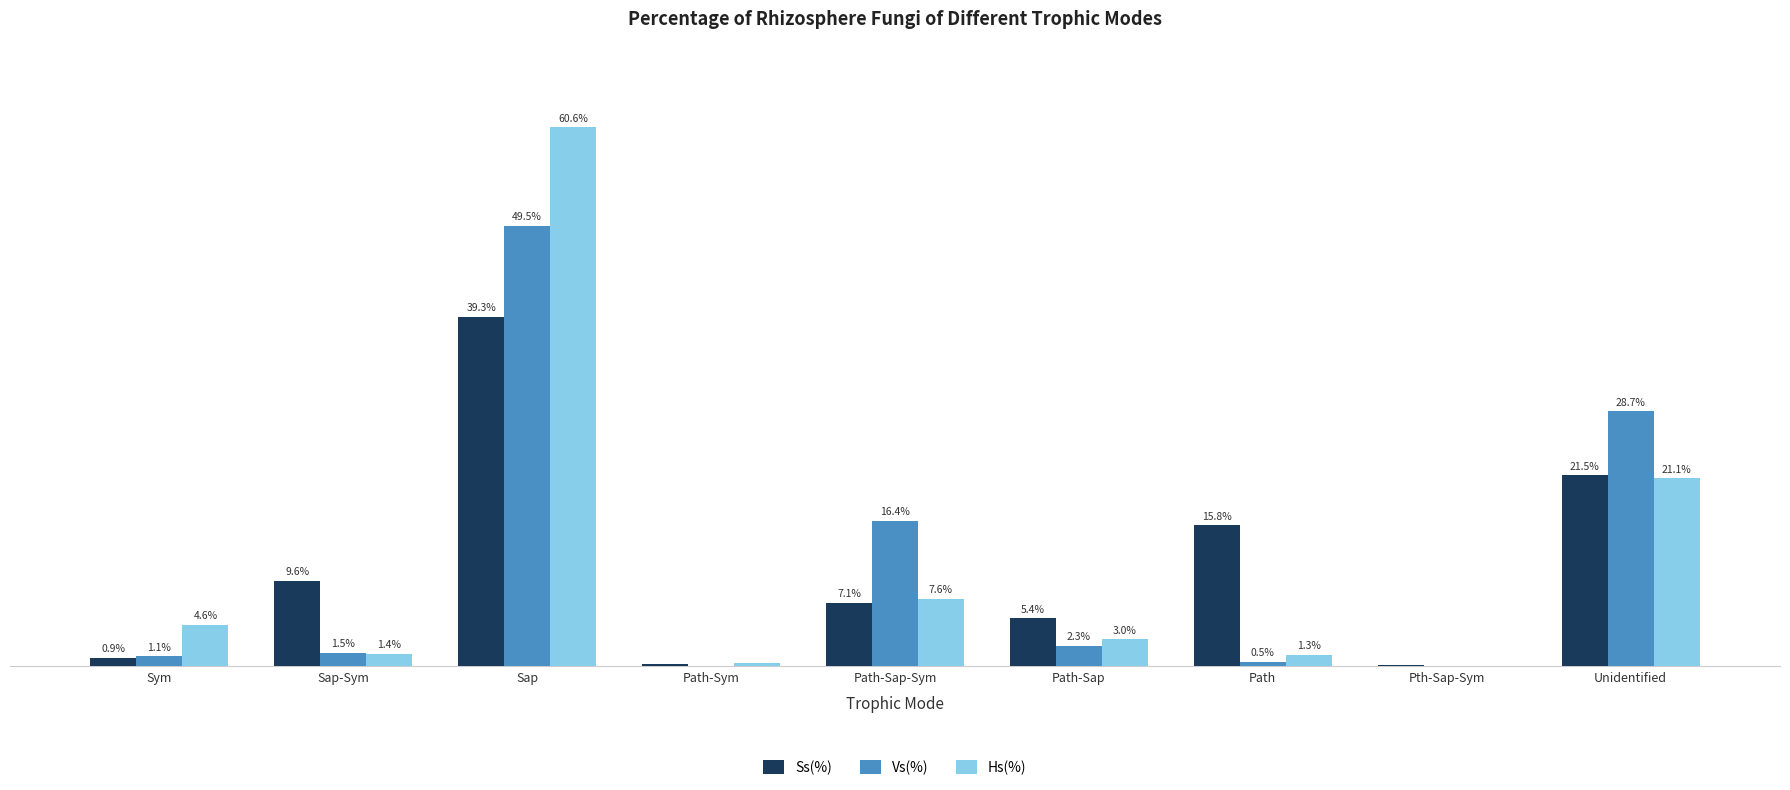

Which label corresponds to the largest value in the chart?

Sap